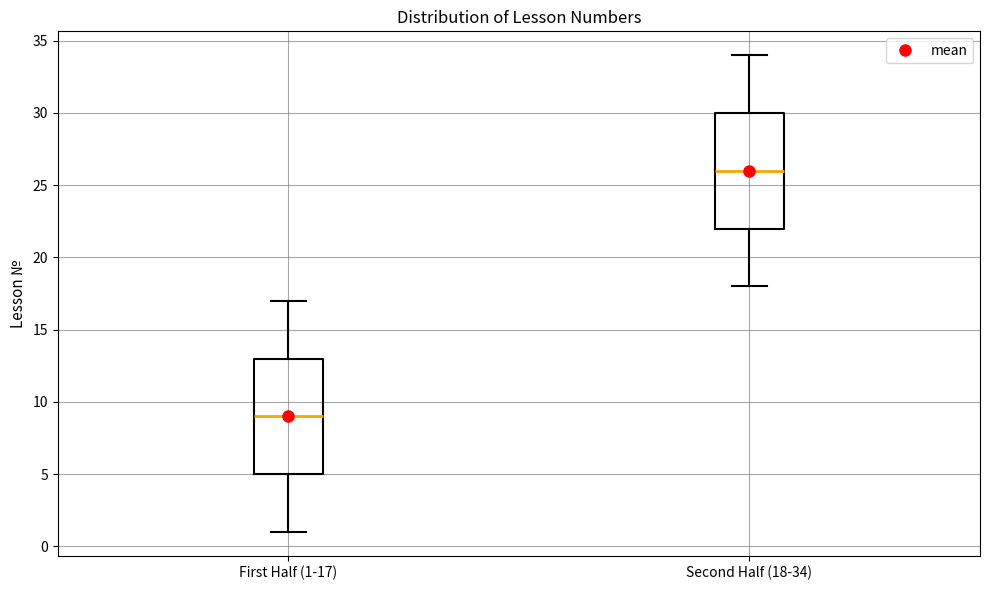

Reading left to right, read every box against the y-axis: the position of its median line, the range the box covers, and the ends of its whiskers. The values are not printed on the chart, so give them approximately, as read against the axis.

First Half (1-17): median 9, box 5 to 13, whiskers 1 to 17
Second Half (18-34): median 26, box 22 to 30, whiskers 18 to 34